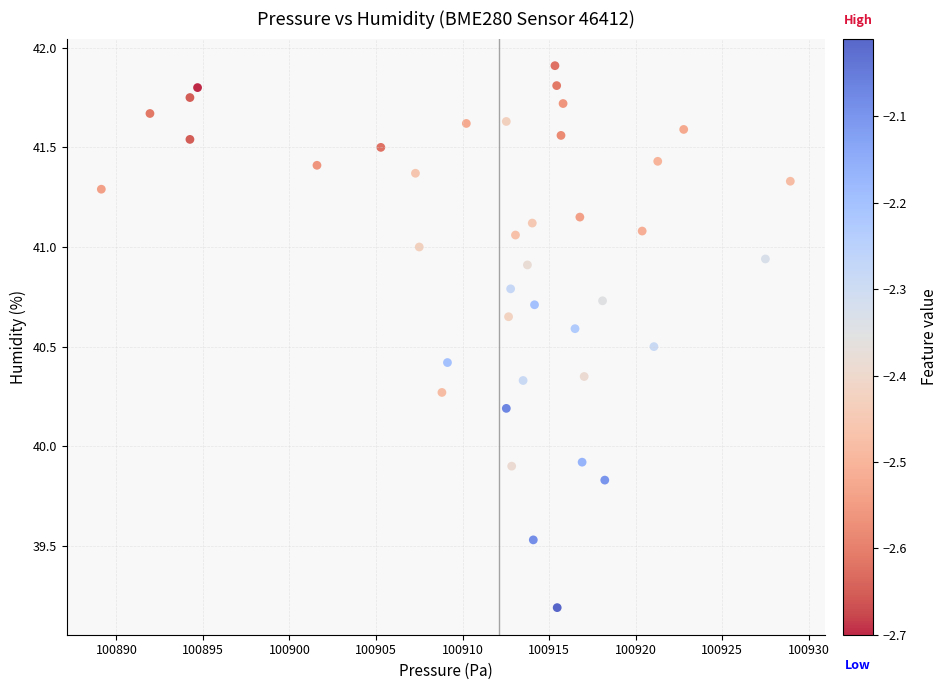

What is the range of Y values (max minus min)?

2.7